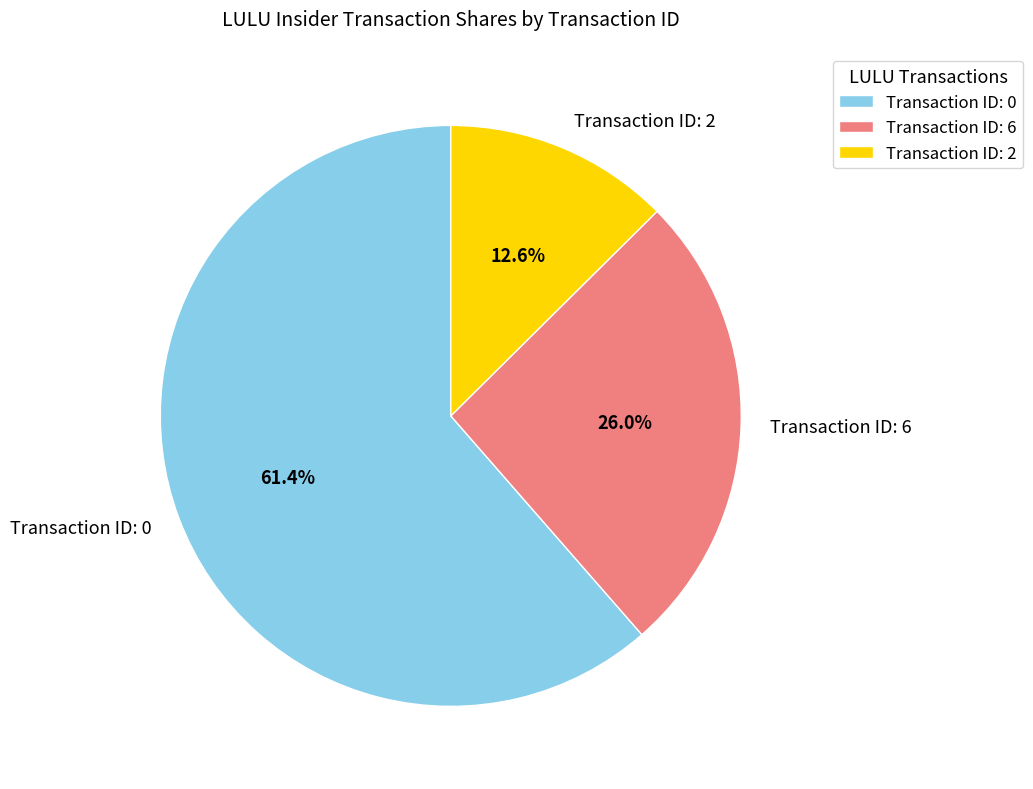

Which has a higher value, Transaction ID: 6 or Transaction ID: 2?

Transaction ID: 6